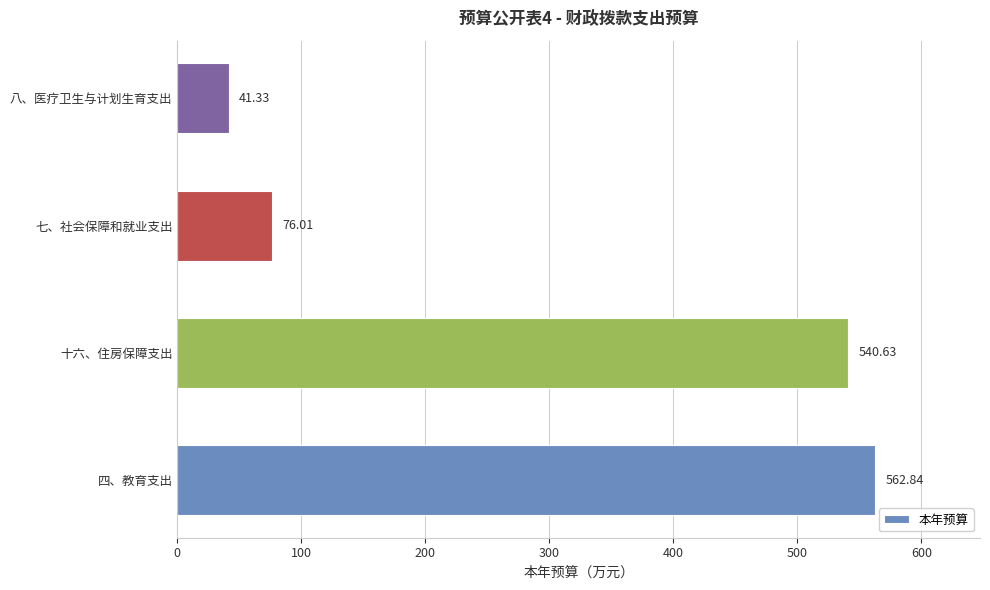

What is the difference between the values at 四、教育支出 and 十六、住房保障支出?

22.2